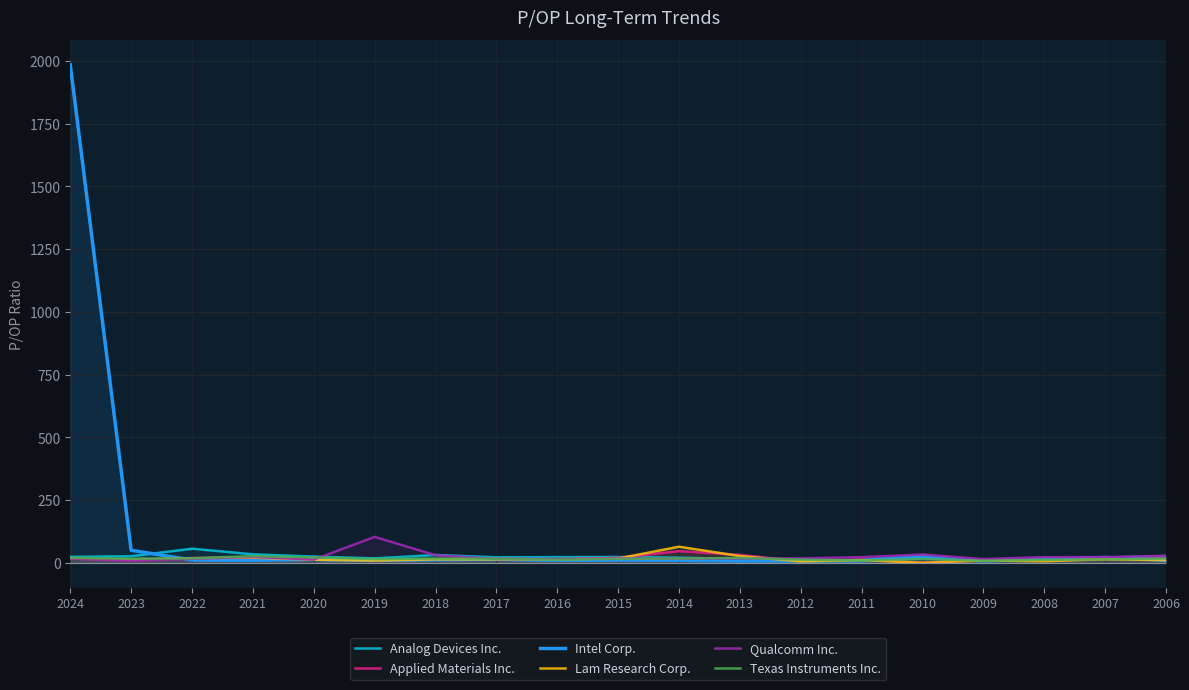

How many times do Intel Corp. and Applied Materials Inc. cross each other?

9